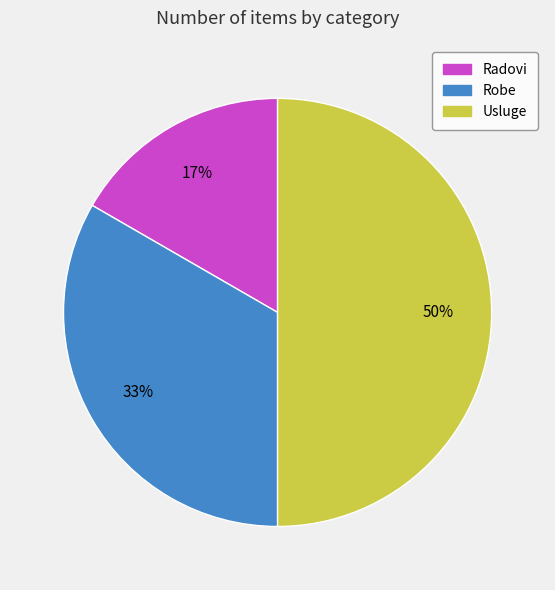

Does Radovi account for over 50% of the chart?

No